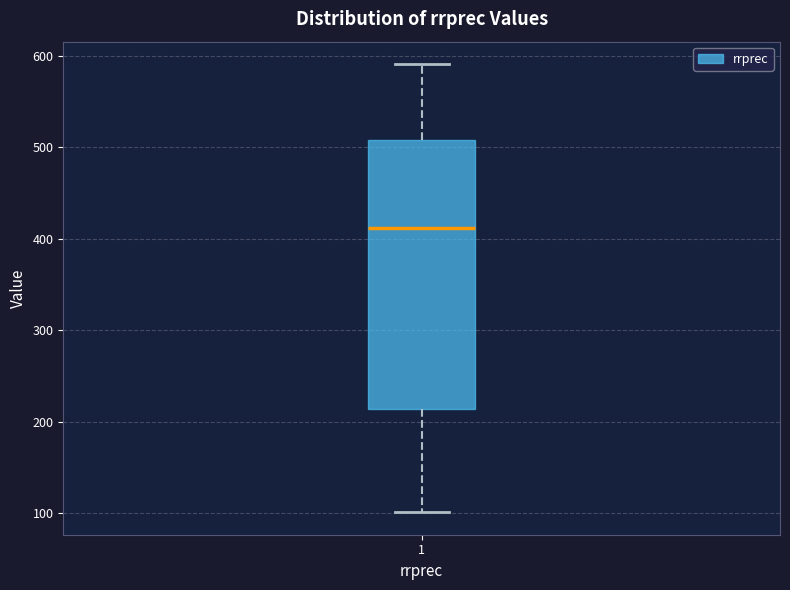

Where is the lower edge of the box at x = 1 on the y-axis? The values are not printed on the chart, so give them approximately, as read against the axis.

210